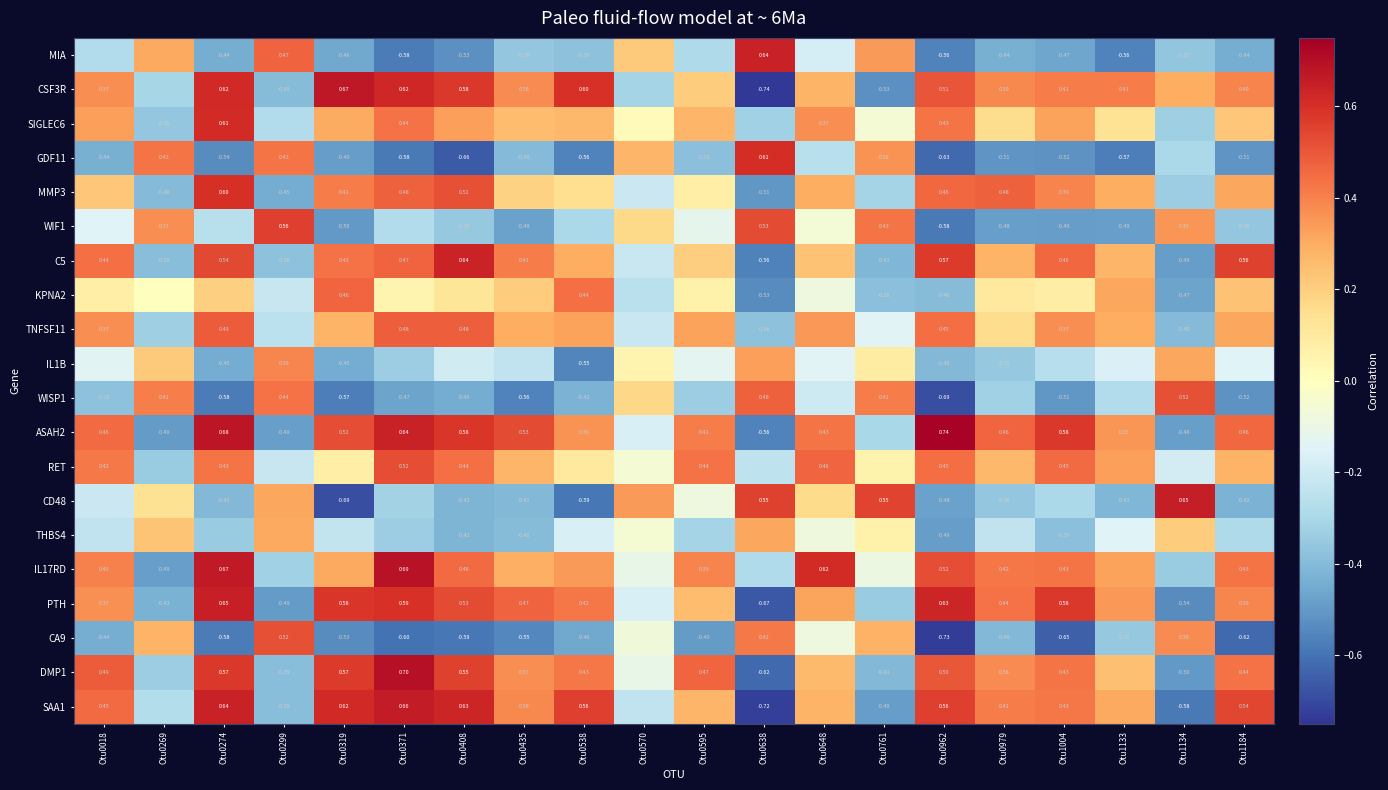

Which label corresponds to the largest value in the chart?

Otu0962